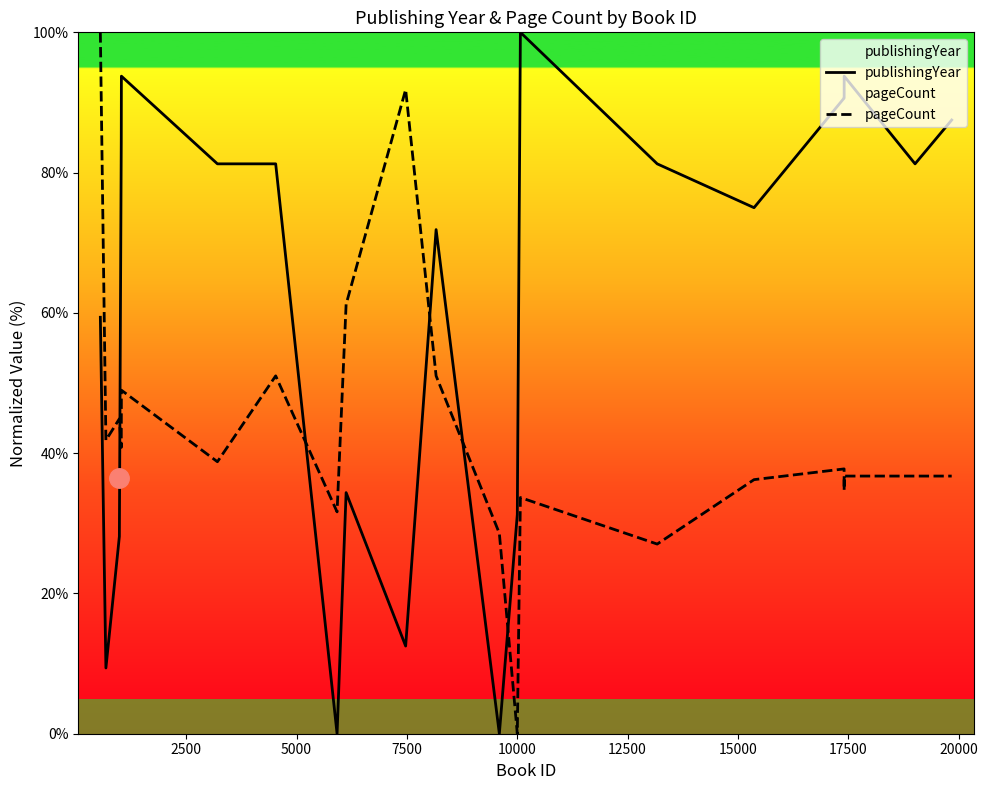

True or false: publishingYear has more than 1 points higher than both neighbors.

True